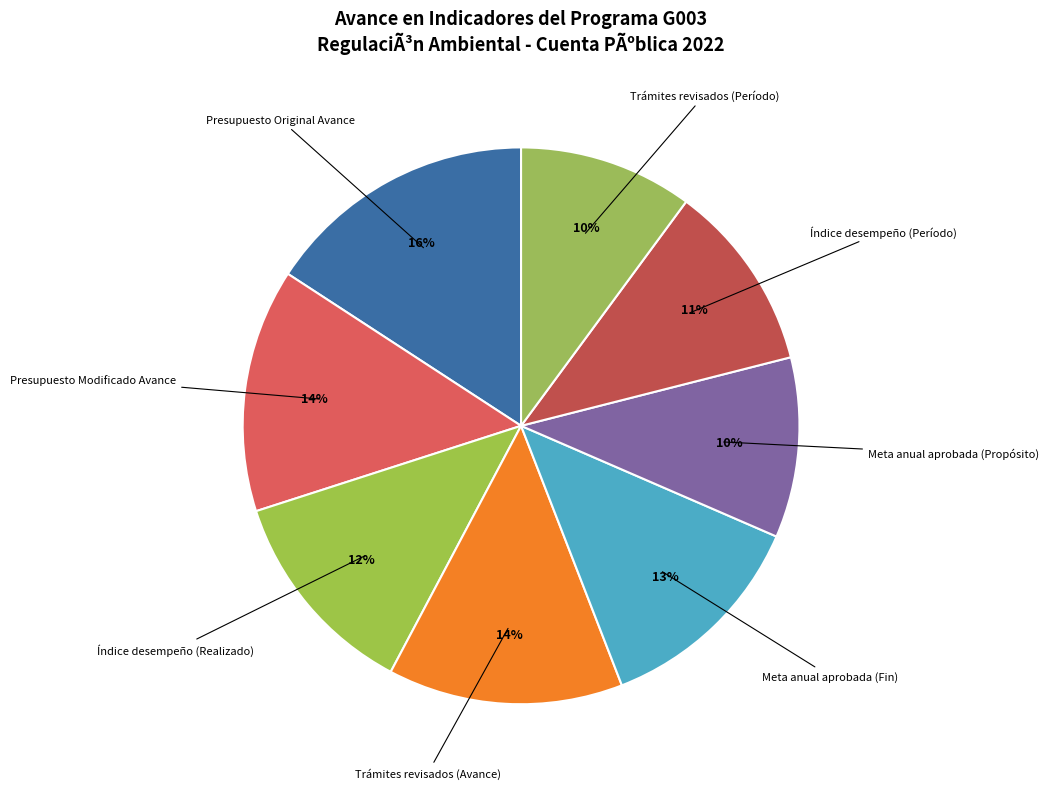

Is there a majority slice in this chart?

No